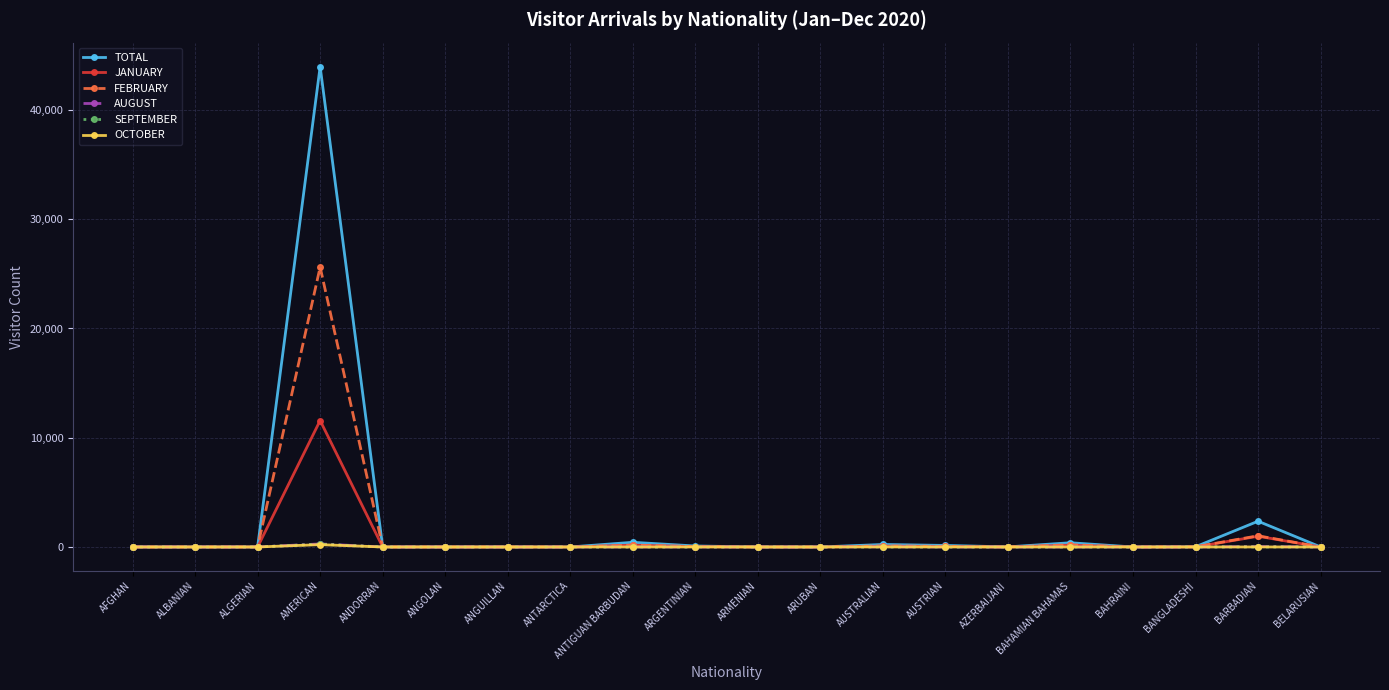

What is the difference between the second highest and second lowest values in the AUGUST series?

38